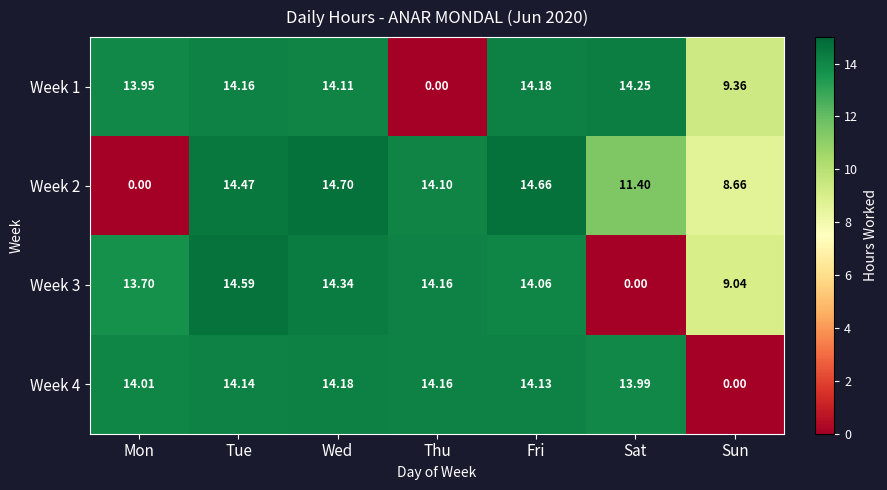

Is the value of Week 4 at Thu greater than the value of Week 3 at Wed?

No